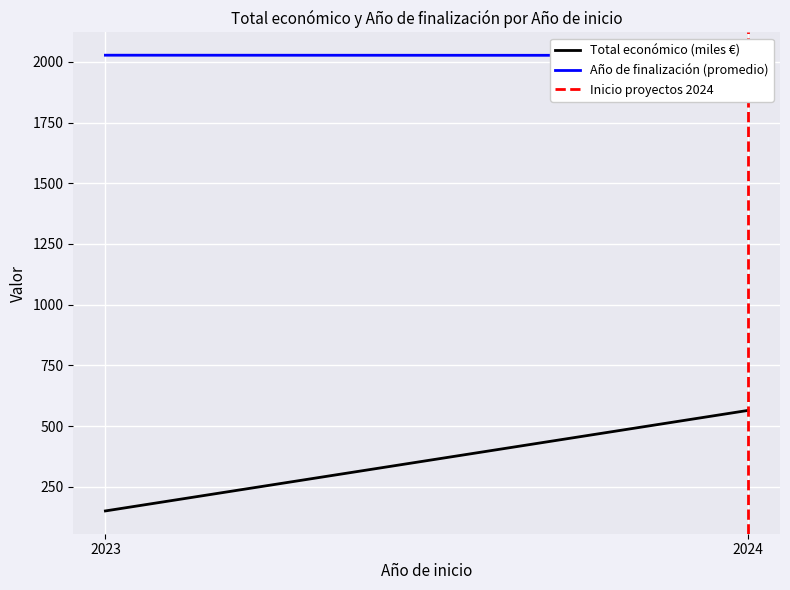

What is the difference between the Año de finalización (promedio) values at 2023 and 2024?

0.6